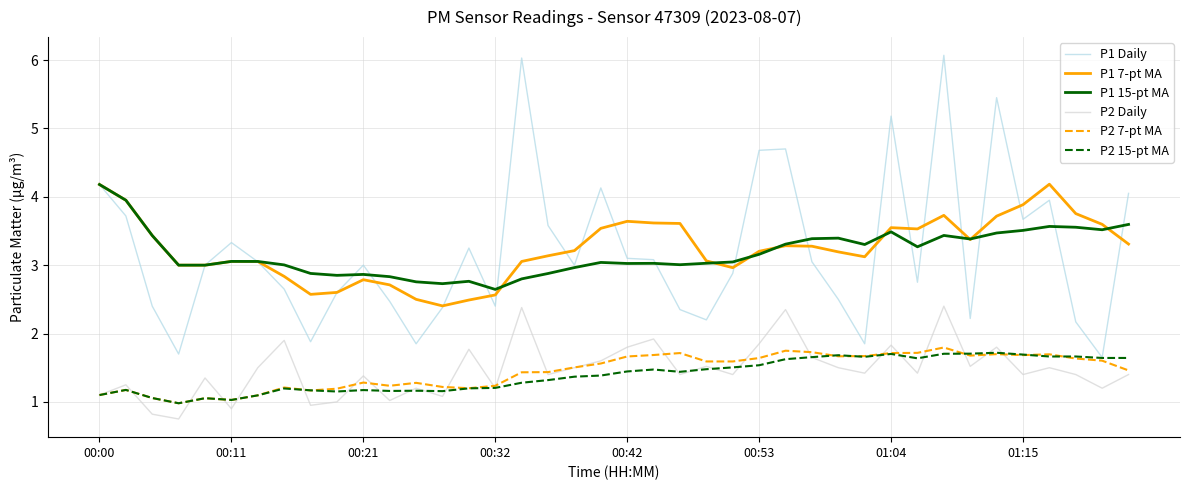

What is the maximum value for P1 Daily?

6.1